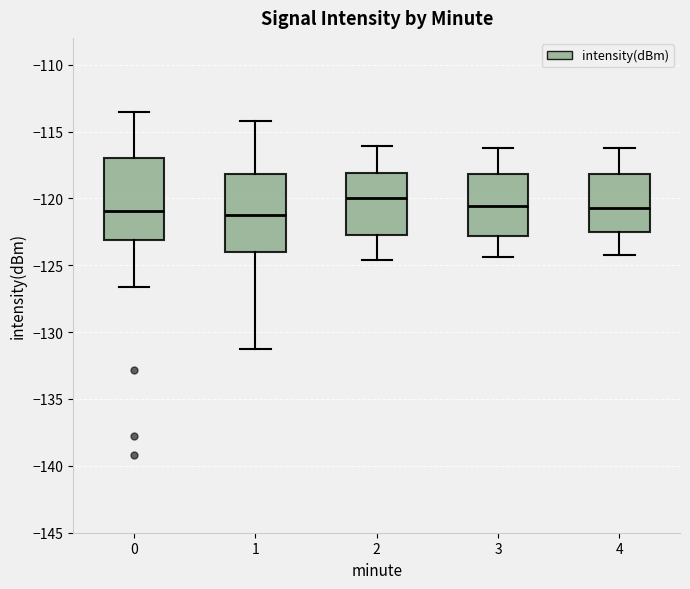

Which box's median line is the highest?

2